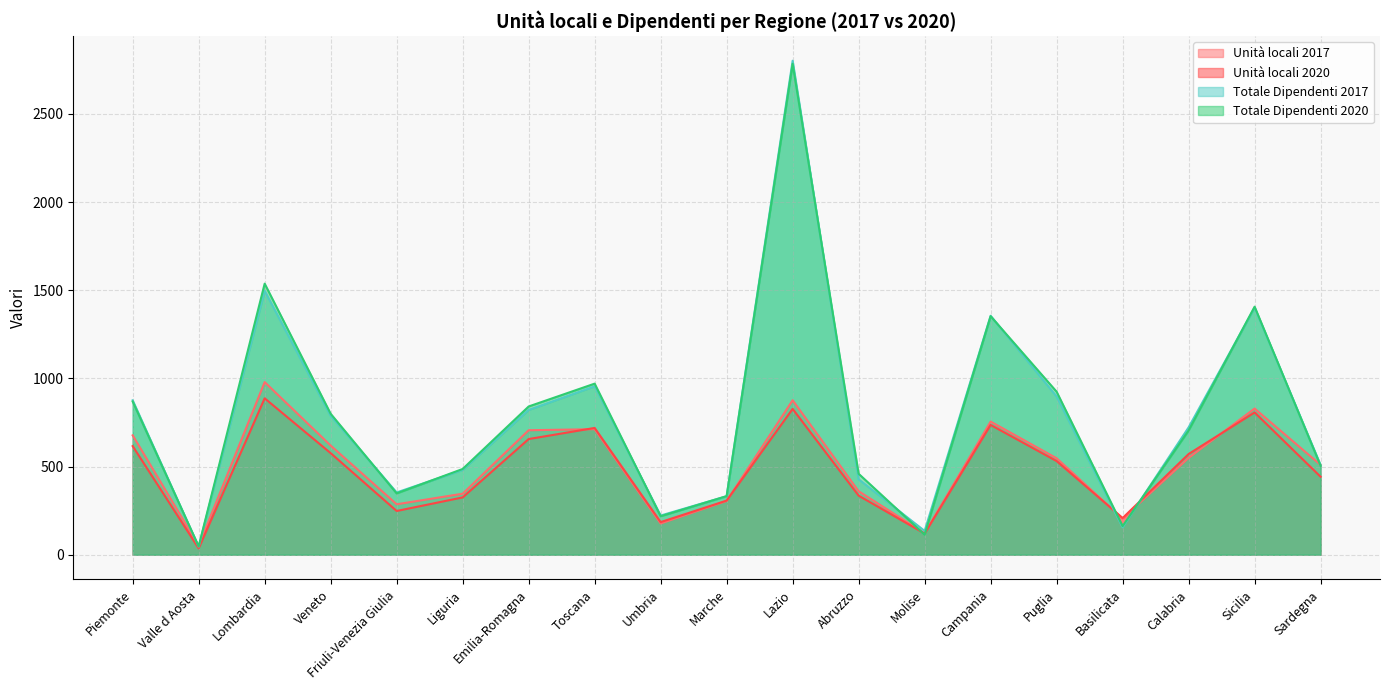

How many times do Unità locali 2017 and Totale Dipendenti 2017 cross each other?

5